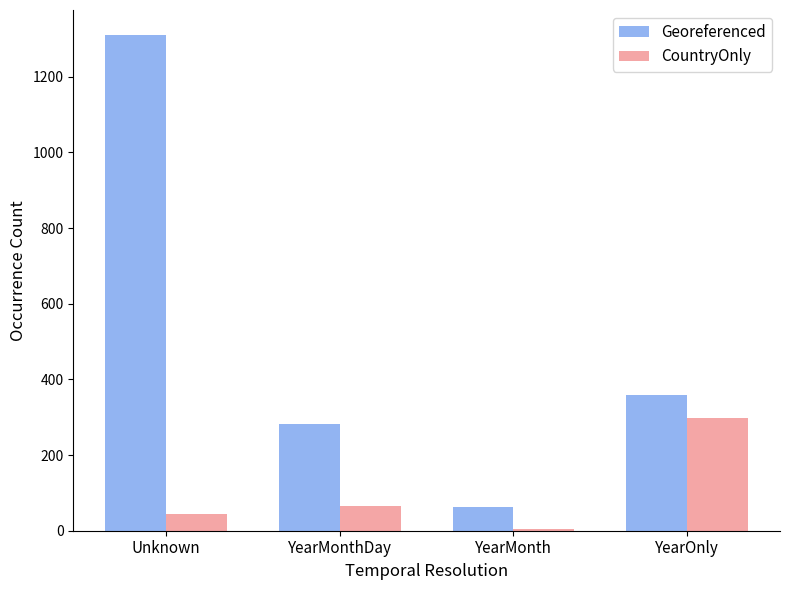

What is the sum of all CountryOnly values?

412